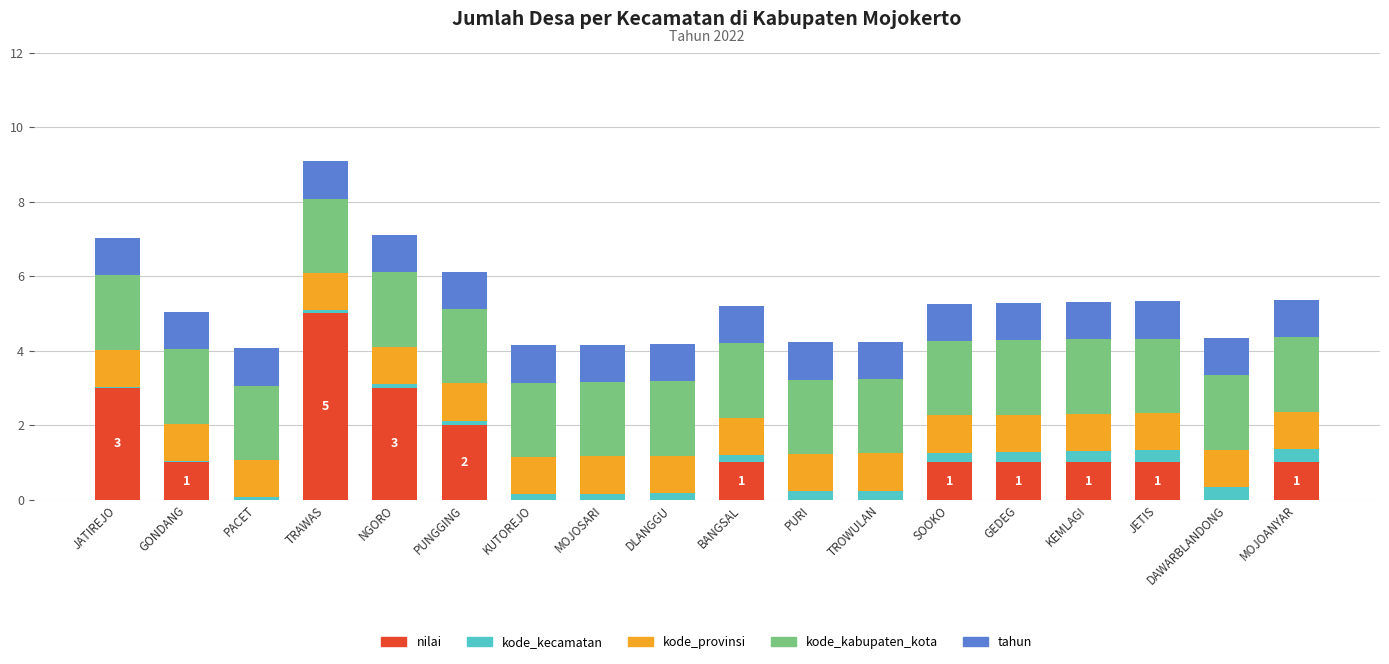

At which category is the sum across all series the highest?

TRAWAS